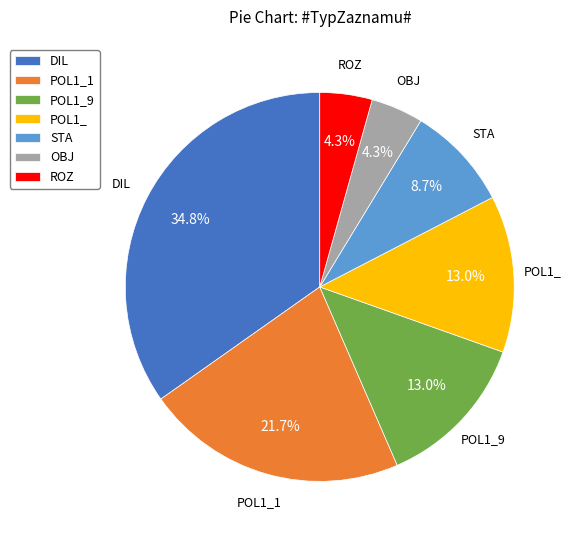

Is POL1_1 the majority of the pie?

No